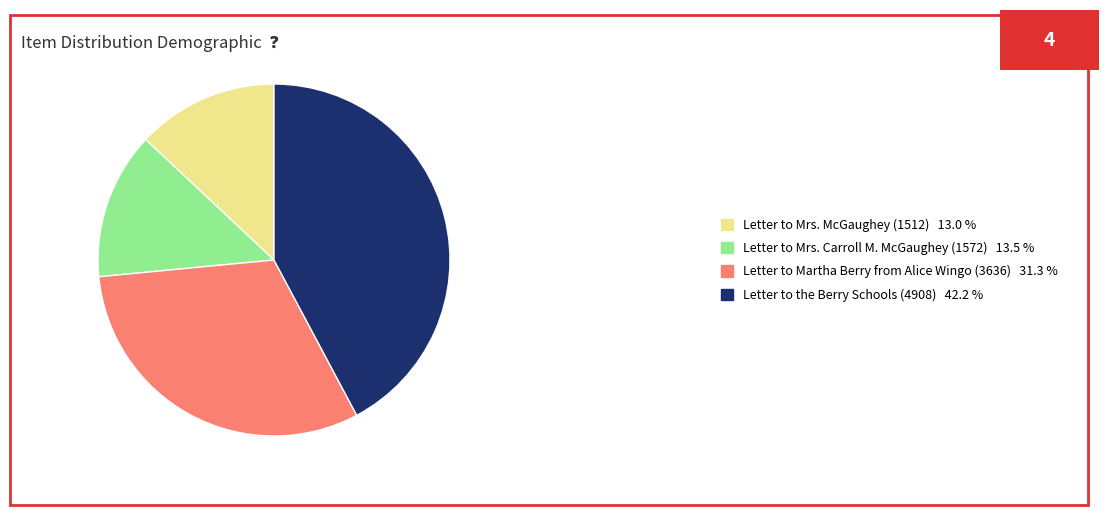

Between Letter to Mrs. McGaughey (1512) 13.0 % and Letter to the Berry Schools (4908) 42.2 %, which is larger?

Letter to the Berry Schools (4908) 42.2 %